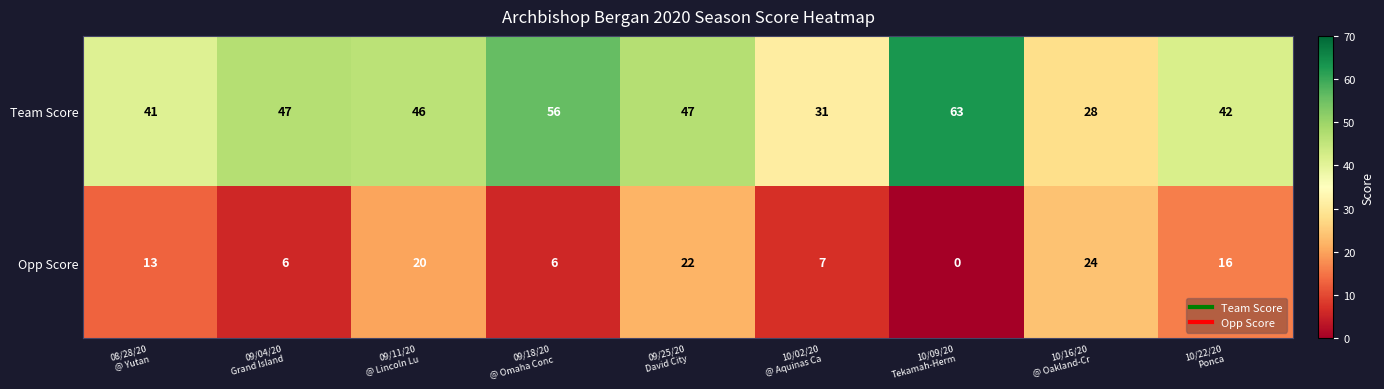

What is the maximum value shown in the chart?

63